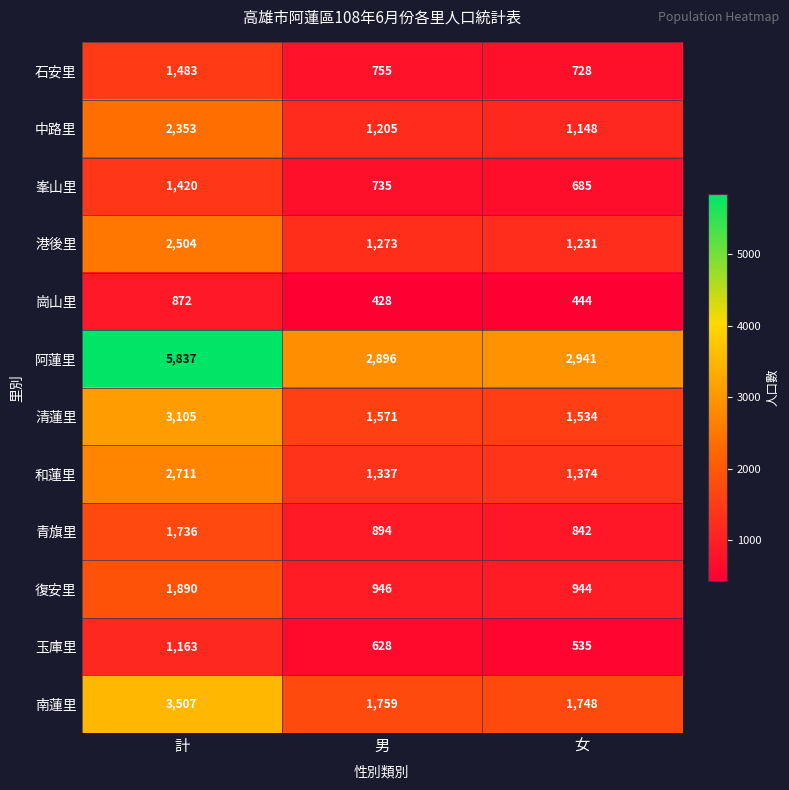

Rank the categories by 南蓮里 value from highest to lowest.

計, 男, 女